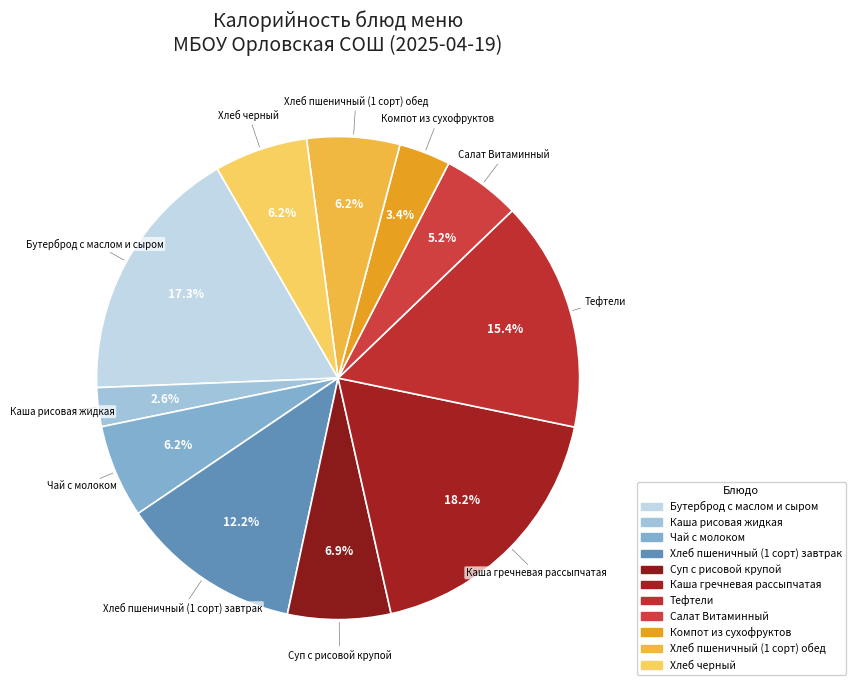

How many slices are in this pie chart?

11